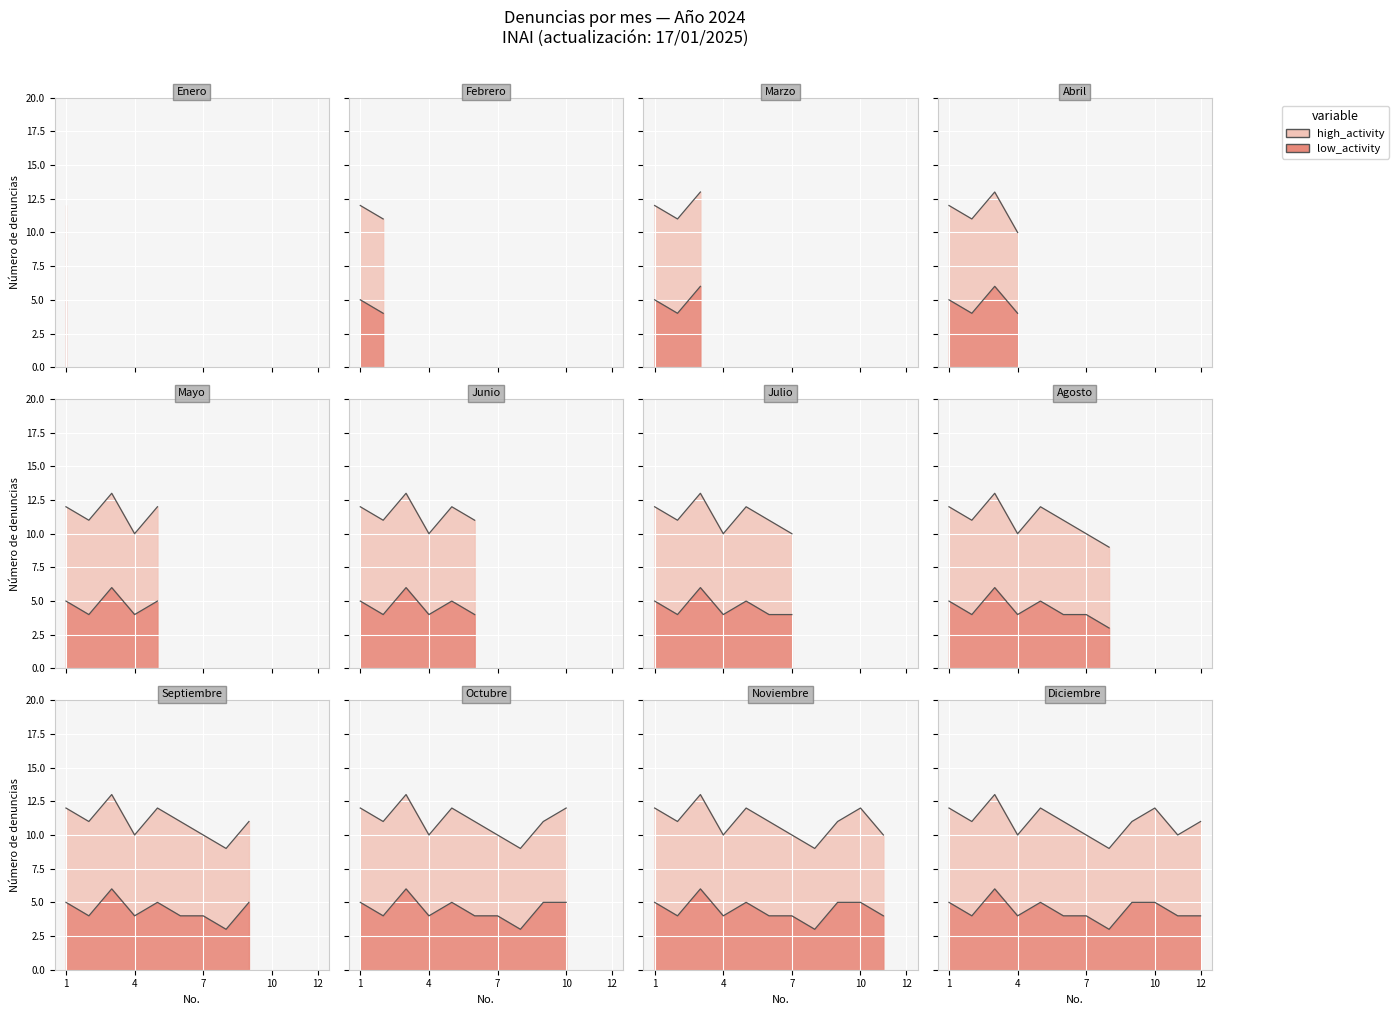

At how many categories does at least one series exceed 8?

12